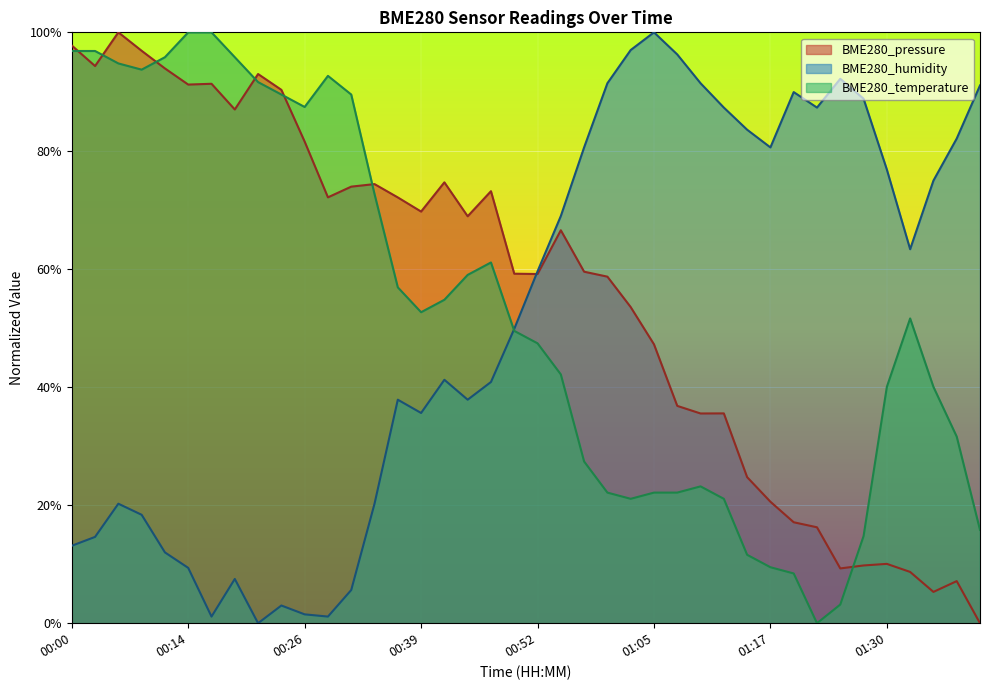

Reading right to left, what are all the values shown in this chart?

BME280_pressure: 01:40=0.0	01:38=7.1	01:35=5.3	01:33=8.7	01:30=10.0	01:28=9.8	01:25=9.3	01:23=16.2	01:20=17.1	01:17=20.6	01:15=24.7	01:12=35.5	01:10=35.5	01:07=36.8	01:05=47.2	01:02=53.5	00:59=58.7	00:57=59.5	00:54=66.5	00:52=59.1	00:49=59.2	00:47=73.1	00:44=68.9	00:42=74.6	00:39=69.7	00:36=72.1	00:34=74.3	00:31=73.9	00:29=72.1	00:26=81.5	00:24=90.3	00:21=92.9	00:19=86.9	00:16=91.3	00:14=91.2	00:11=93.9	00:08=96.9	00:06=100.0	00:03=94.3	00:00=97.8
BME280_humidity: 01:40=91.0	01:38=82.0	01:35=74.9	01:33=63.3	01:30=76.8	01:28=88.8	01:25=92.1	01:23=87.3	01:20=89.9	01:17=80.5	01:15=83.5	01:12=87.3	01:10=91.4	01:07=96.3	01:05=100.0	01:02=97.0	00:59=91.4	00:57=80.5	00:54=68.9	00:52=59.6	00:49=49.8	00:47=40.8	00:44=37.8	00:42=41.2	00:39=35.6	00:36=37.8	00:34=20.2	00:31=5.6	00:29=1.1	00:26=1.5	00:24=3.0	00:21=0.0	00:19=7.5	00:16=1.1	00:14=9.4	00:11=12.0	00:08=18.4	00:06=20.2	00:03=14.6	00:00=13.1
BME280_temperature: 01:40=15.8	01:38=31.6	01:35=40.0	01:33=51.6	01:30=40.0	01:28=14.7	01:25=3.2	01:23=0.0	01:20=8.4	01:17=9.5	01:15=11.6	01:12=21.1	01:10=23.2	01:07=22.1	01:05=22.1	01:02=21.1	00:59=22.1	00:57=27.4	00:54=42.1	00:52=47.4	00:49=49.5	00:47=61.1	00:44=58.9	00:42=54.7	00:39=52.6	00:36=56.8	00:34=72.6	00:31=89.5	00:29=92.6	00:26=87.4	00:24=89.5	00:21=91.6	00:19=95.8	00:16=100.0	00:14=100.0	00:11=95.8	00:08=93.7	00:06=94.7	00:03=96.8	00:00=96.8